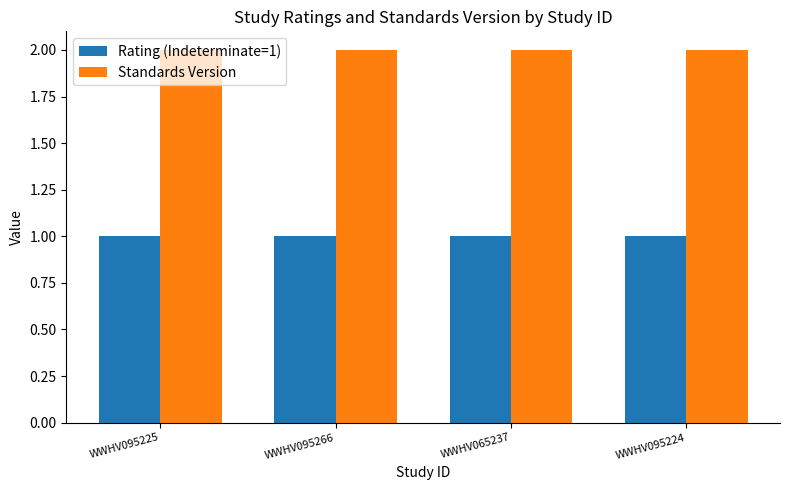

What is the value of the Standards Version bar at the 1st from the left?

2